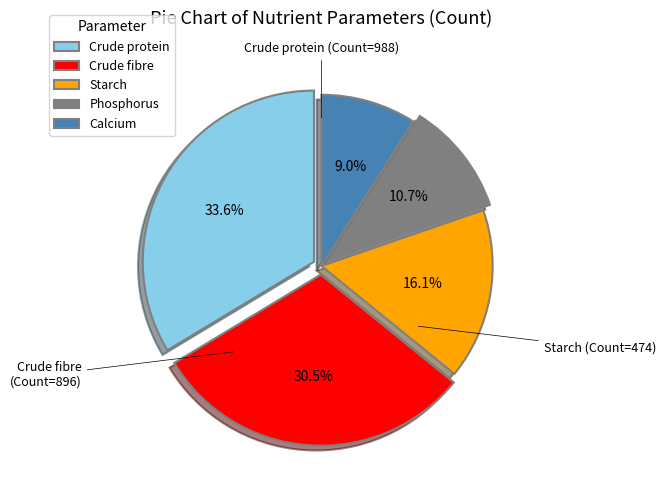

What is the ratio of the value at Calcium to the value at Phosphorus?

0.8